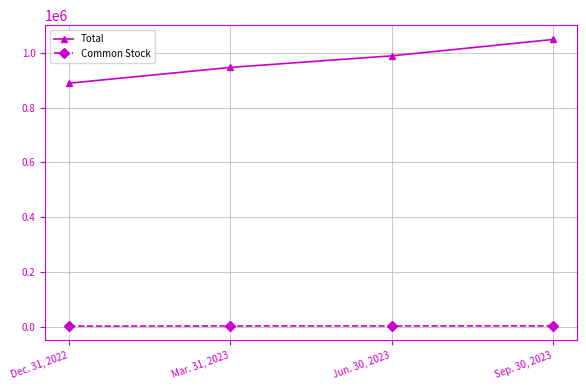

What is the label of the 2nd point from the right?

Jun. 30, 2023